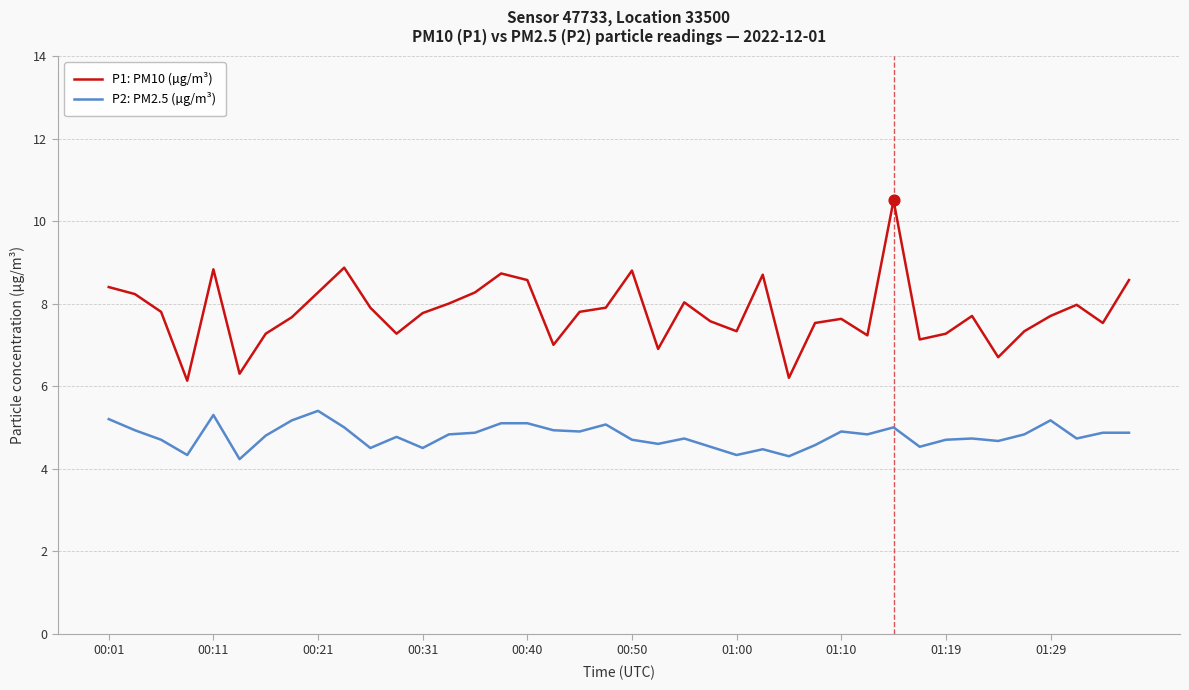

Which series has the widest spread of values?

P1: PM10 (µg/m³)